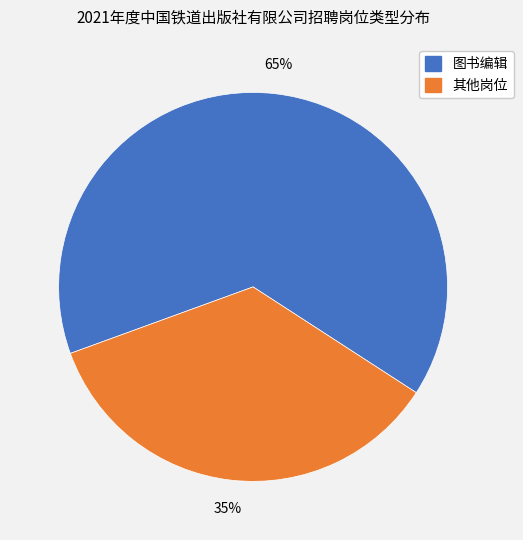

To the nearest percent, what is the average slice percentage?

50%